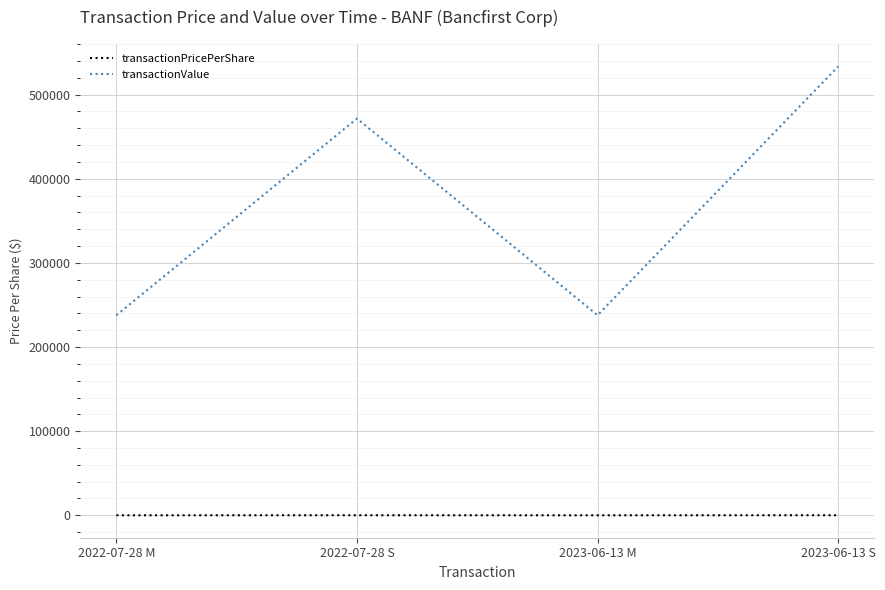

How many values in the transactionPricePerShare series are below 94?

2